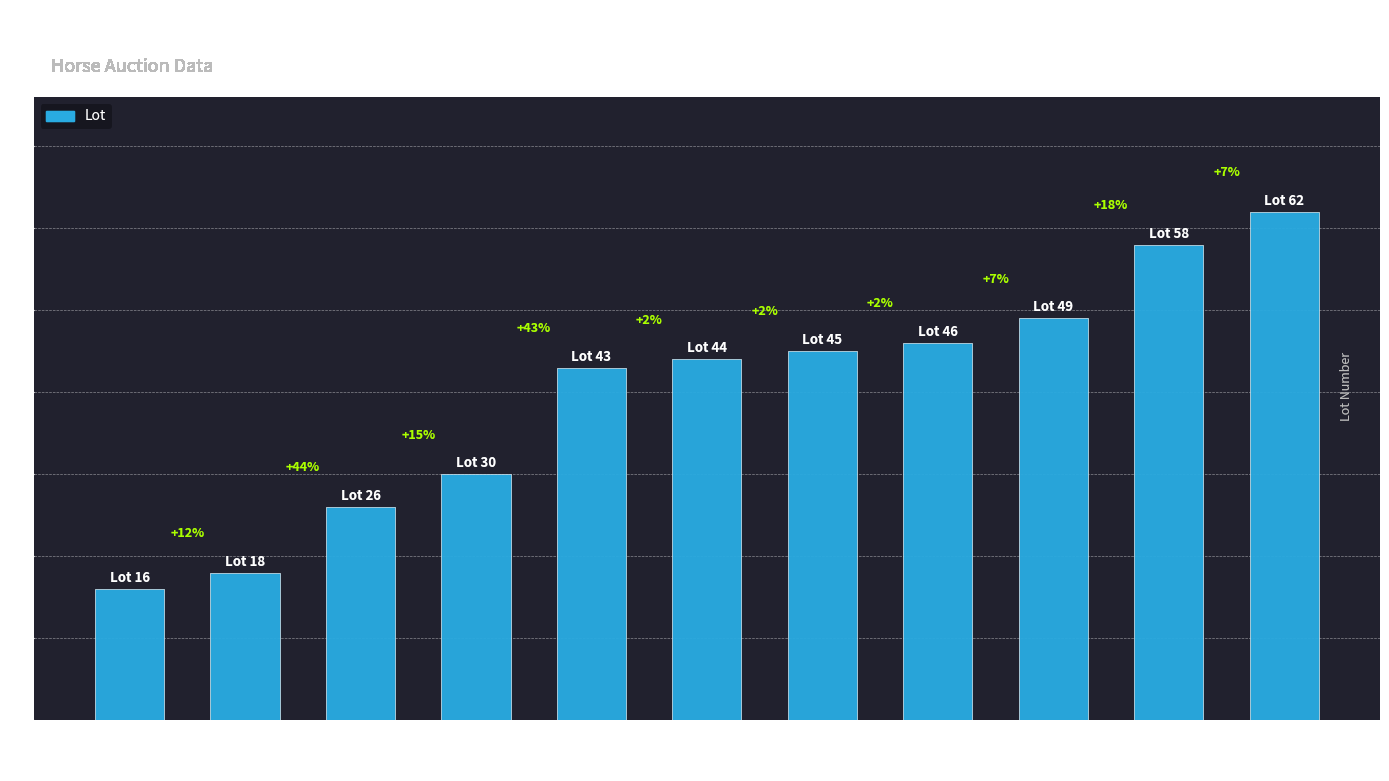

What position from the right is King's Chapel?

11